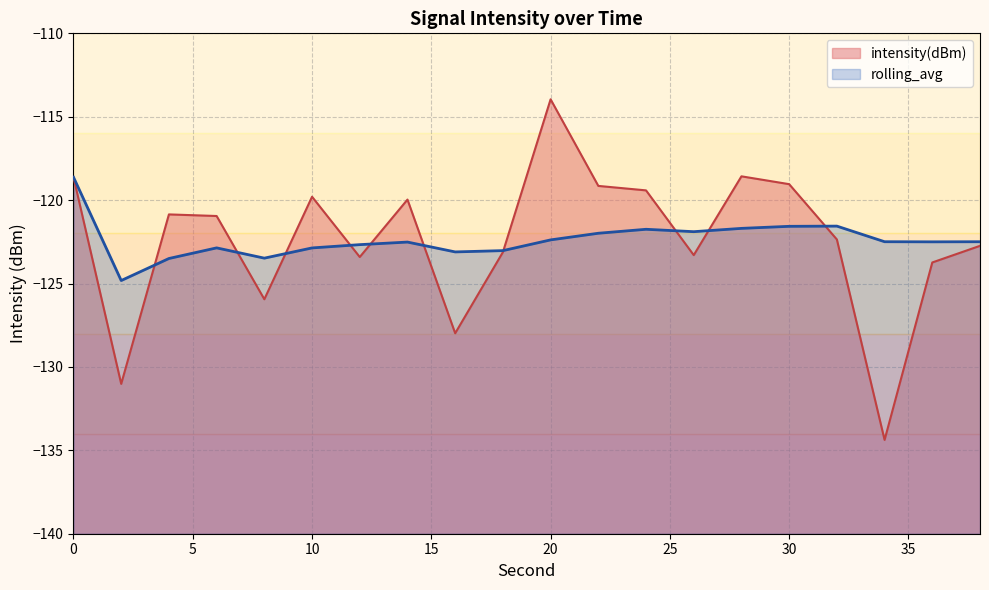

What is the sum of the intensity(dBm) values at 2 and 12?

-254.4